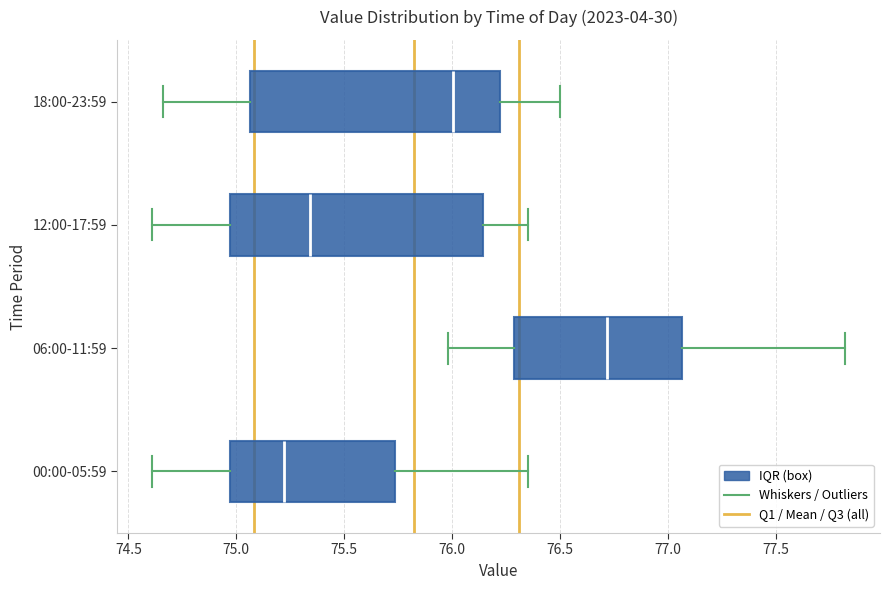

Reading bottom to top, transcribe this box plot: for each box, give where its median line is, the range the box spans, and where its two whiskers end, as read against the x-axis. The values are not printed on the chart, so give them approximately, as read against the axis.

00:00-05:59: median 75.20, box 74.95 to 75.75, whiskers 74.60 to 76.35
06:00-11:59: median 76.70, box 76.30 to 77.05, whiskers 76.00 to 77.80
12:00-17:59: median 75.35, box 74.95 to 76.15, whiskers 74.60 to 76.35
18:00-23:59: median 76.00, box 75.05 to 76.20, whiskers 74.65 to 76.50